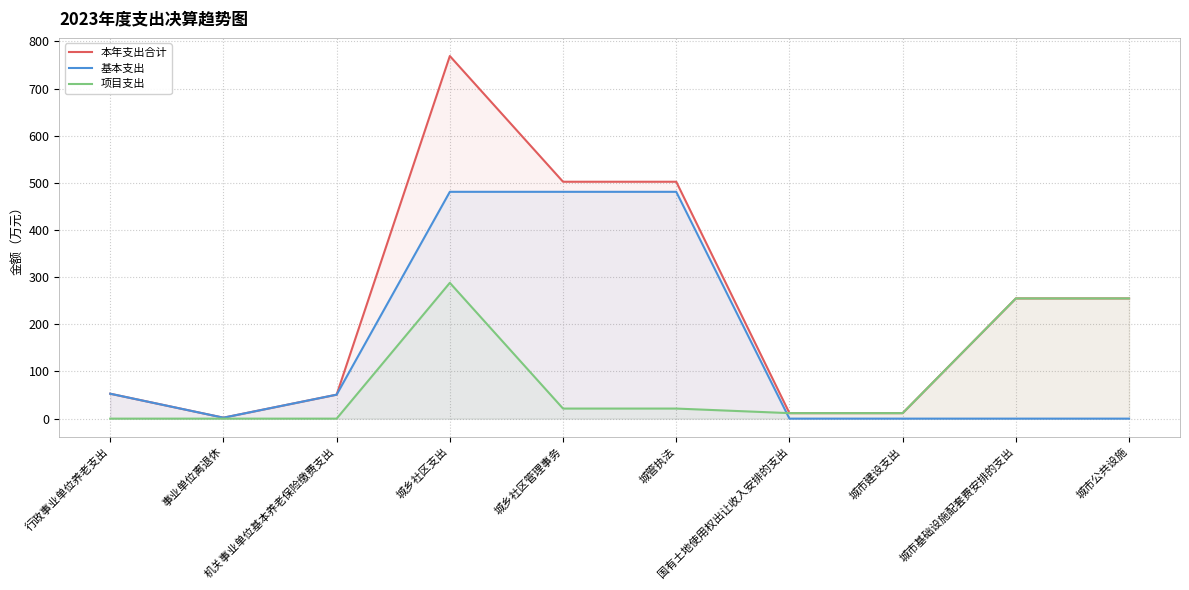

What is the label of the 3rd point from the left?

机关事业单位基本养老保险缴费支出